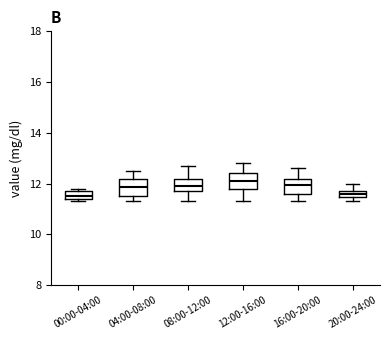

Where does the median line of the box for 20:00-24:00 sit on the y-axis? The values are not printed on the chart, so give them approximately, as read against the axis.

11.6